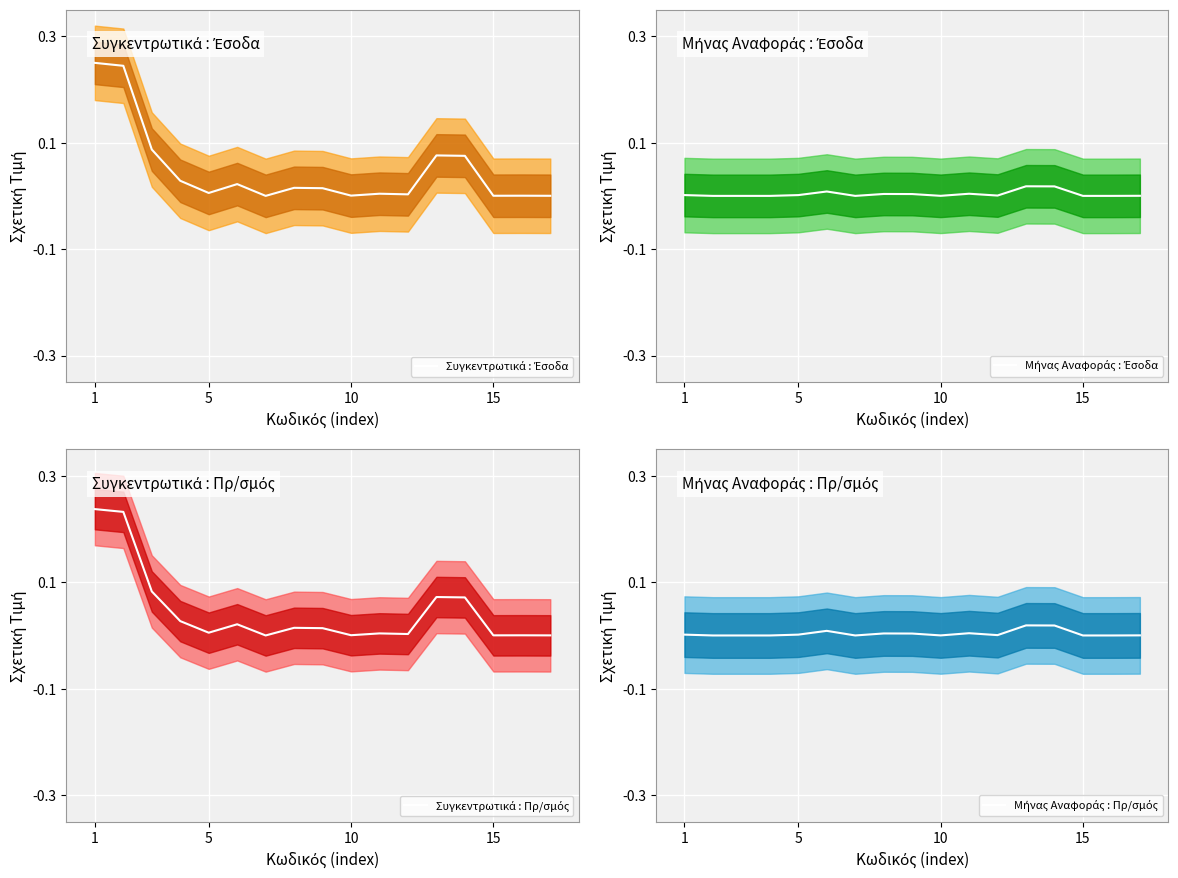

The Συγκεντρωτικά : Πρ/σμός series shows 0.0 at 10. True or false?

True